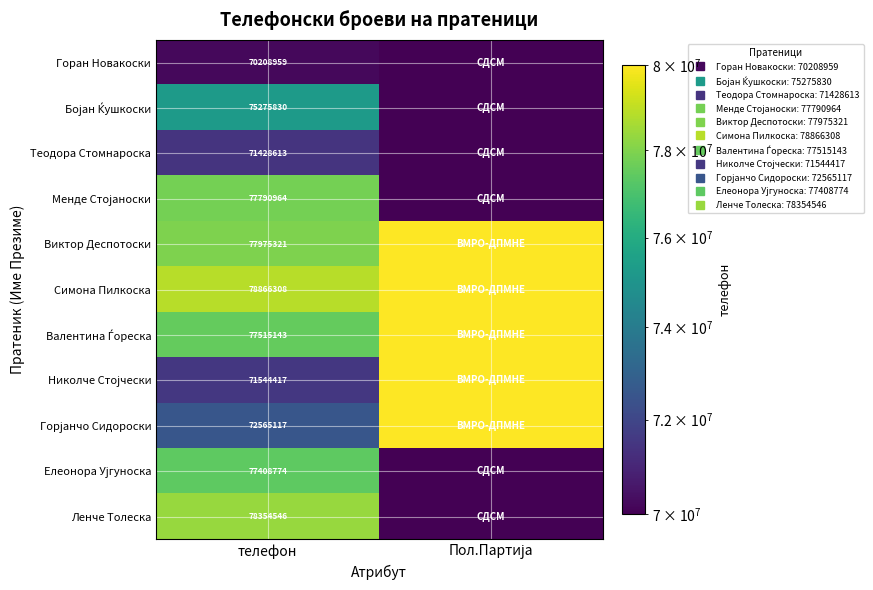

The Ленче Толеска series shows 113471822 at телефон. True or false?

False